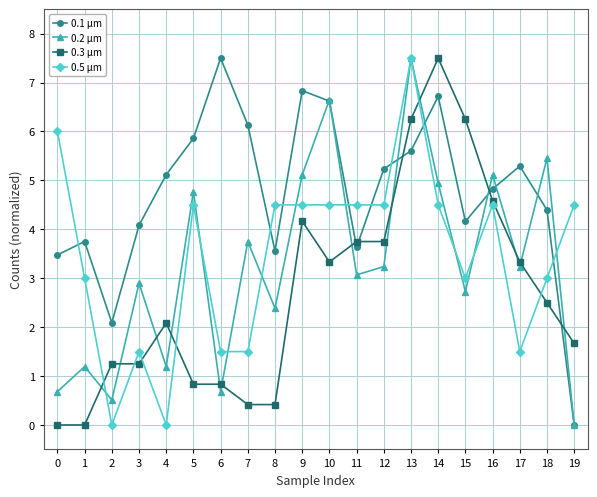

What is the sum of all 0.2 µm values?

65.1